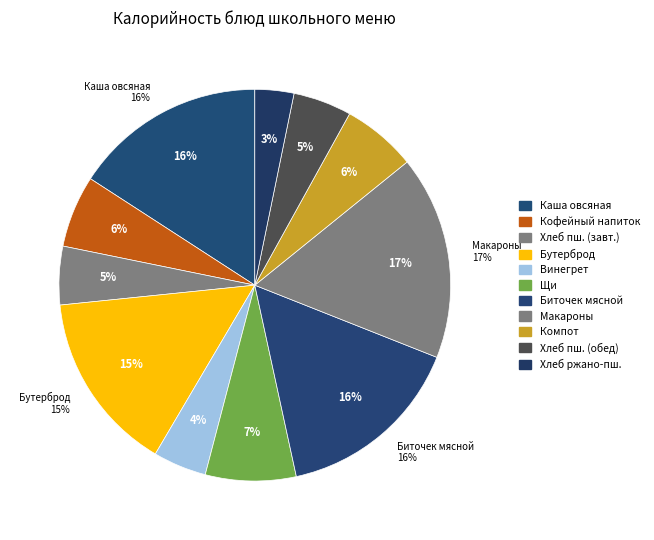

Is it true that Хлеб пшеничный (завтрак) is 5% of the pie?

True